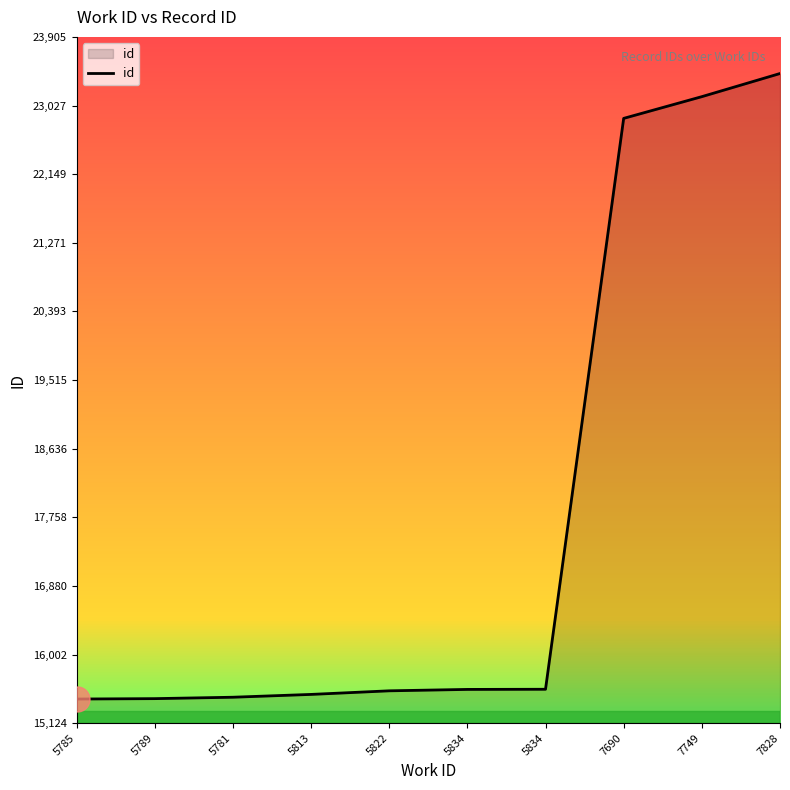

What is the maximum value shown in the chart?

23437